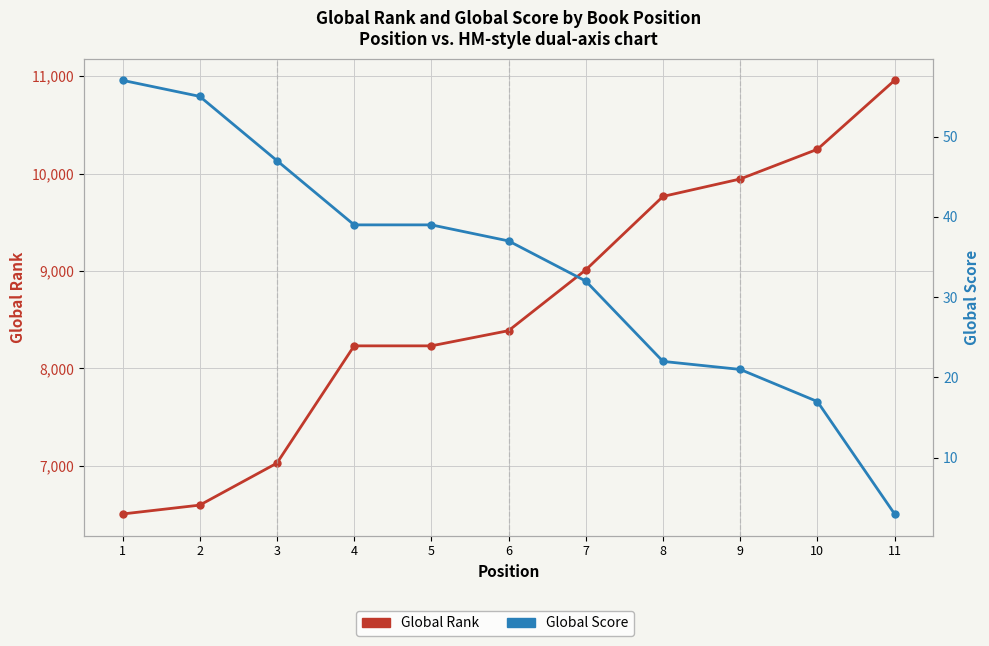

What is the minimum value shown in the chart?

3